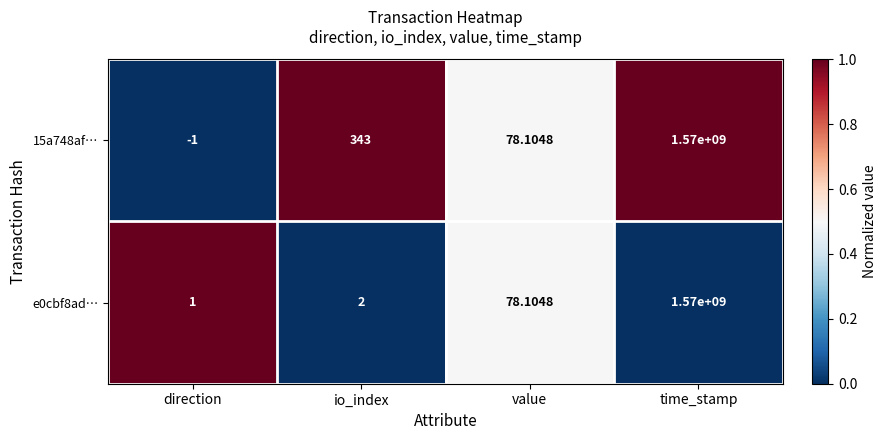

At direction, list the series in order from smallest to largest.

15a748af…, e0cbf8ad…